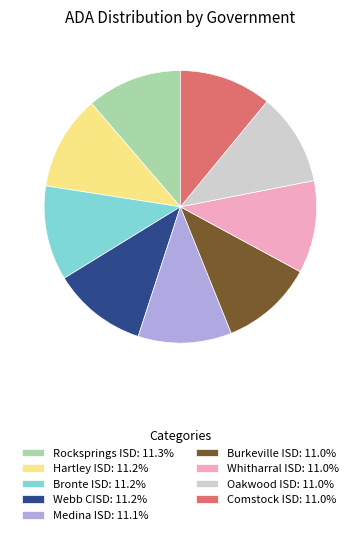

Does Rocksprings ISD: 11.3% represent more than half of the total?

No